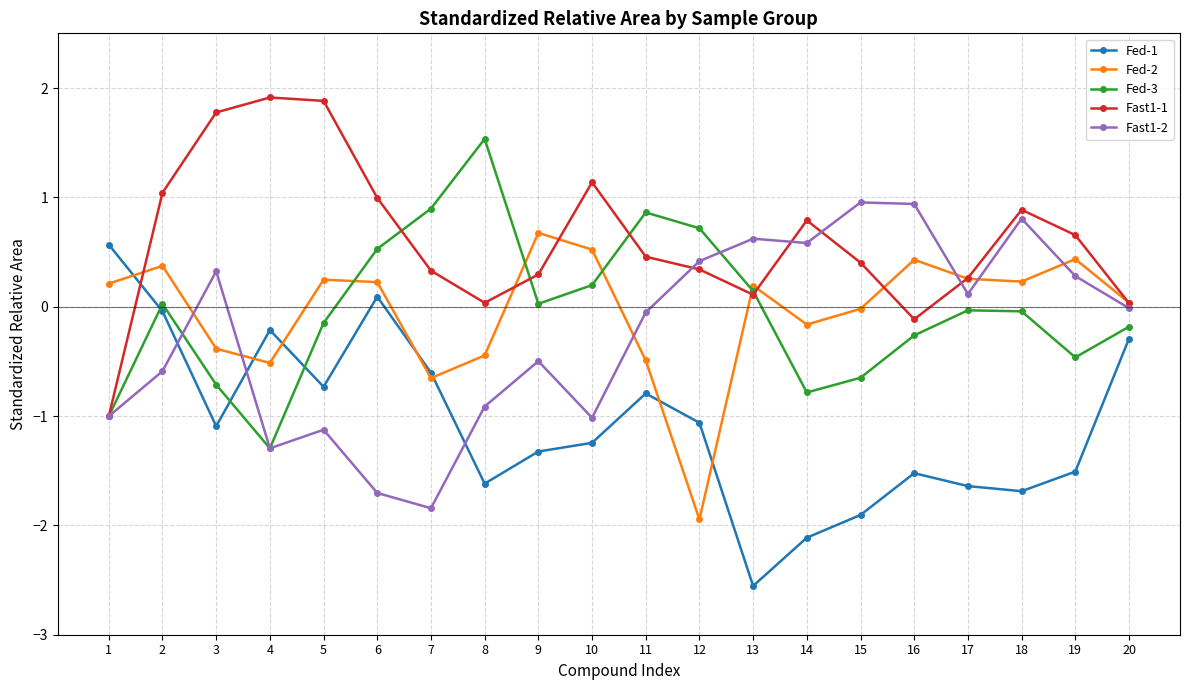

What is the value of the Fed-3 point at the 13th from the left?

0.1